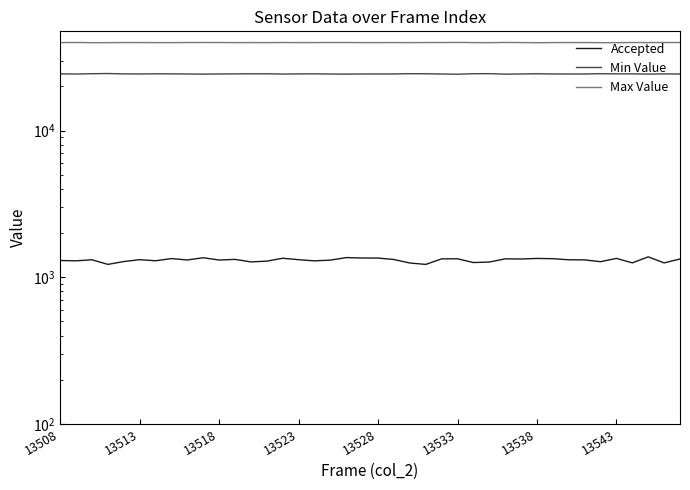

How many lines are shown in the chart?

3